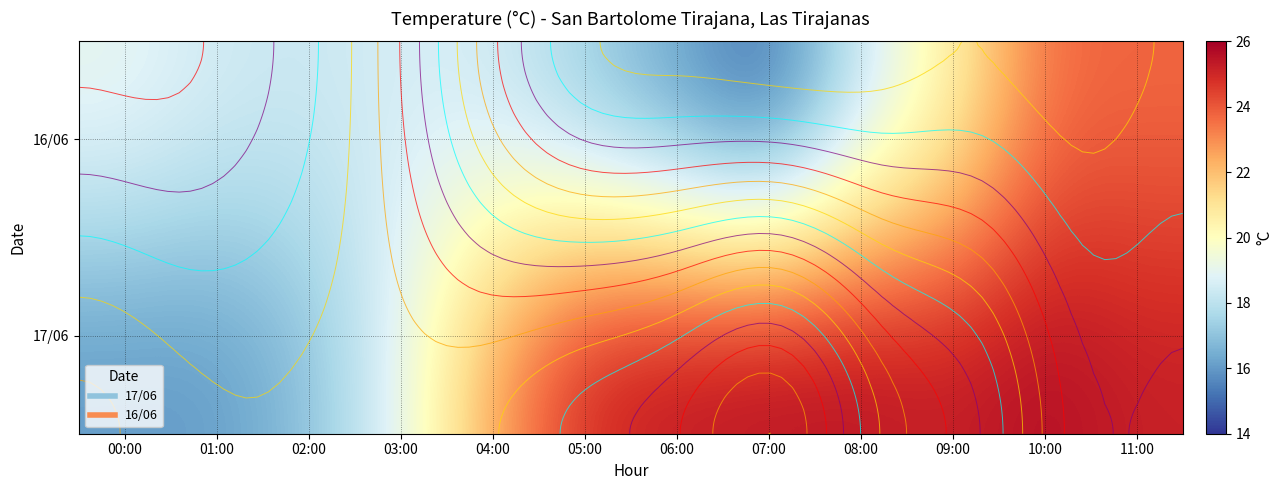

Which series has the largest range (max minus min)?

17/06